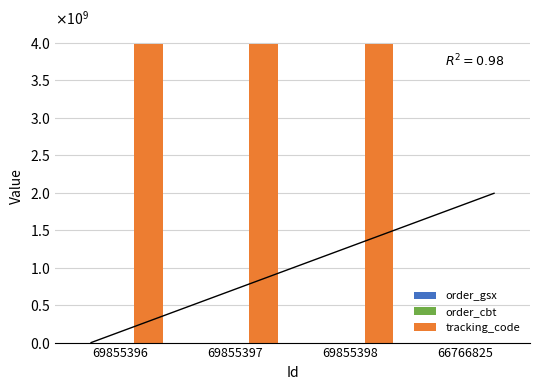

The value of order_cbt at 69855398 is 3982. True or false?

True